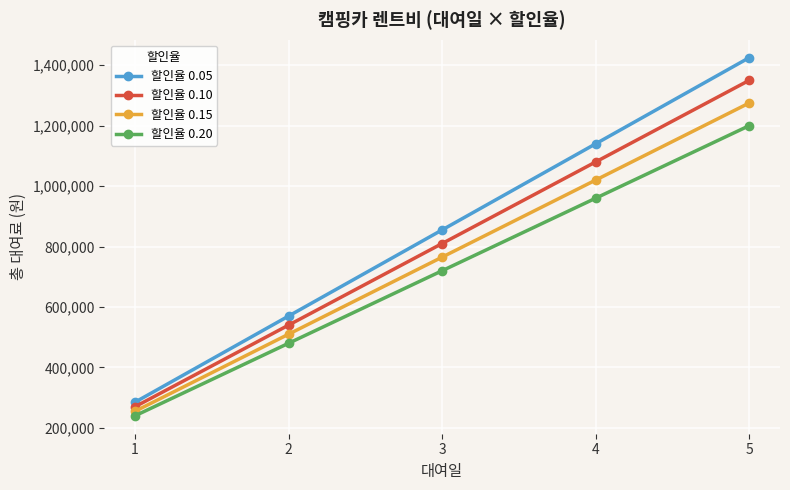

List the series in order of their overall mean, lowest first.

할인율 0.20, 할인율 0.15, 할인율 0.10, 할인율 0.05